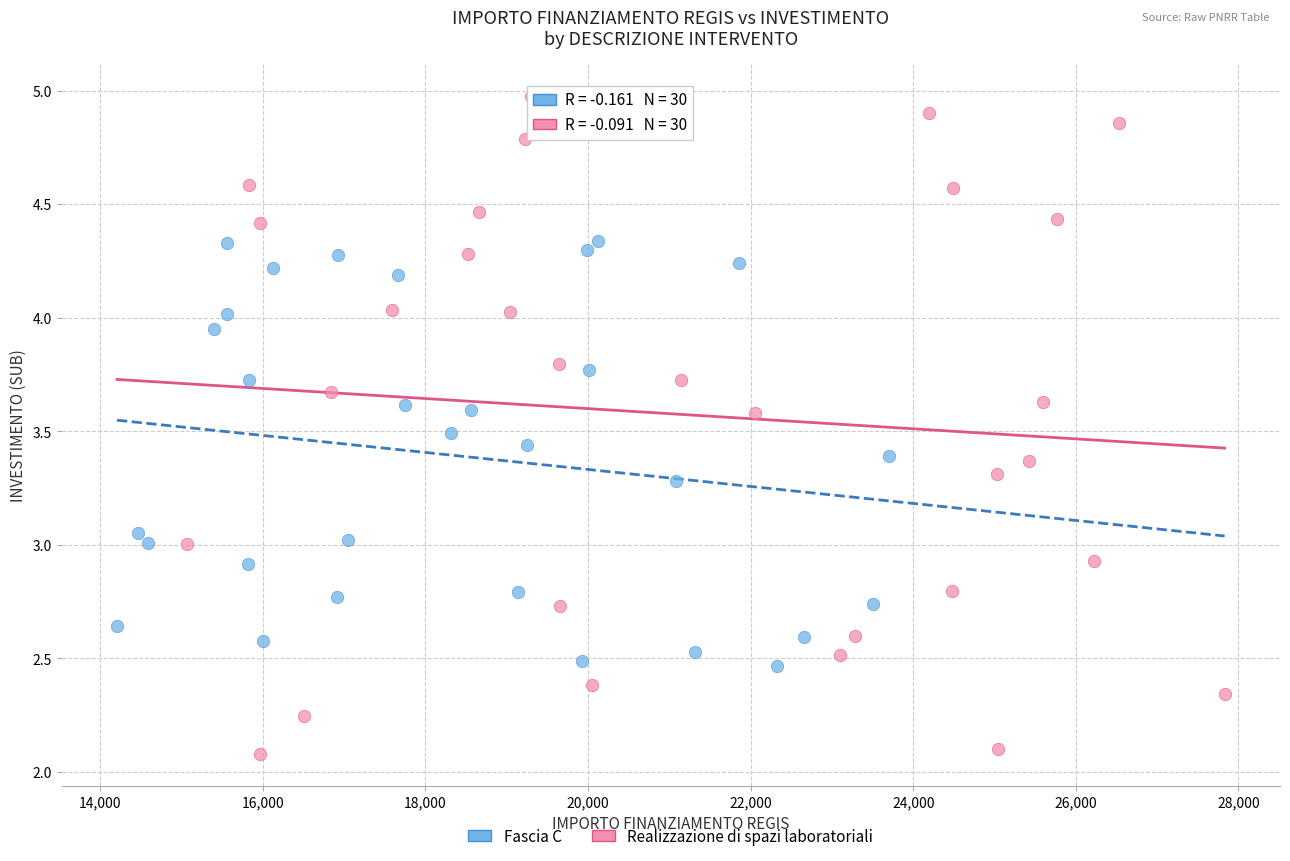

Which series contains the lowest Y value?

Realizzazione di spazi laboratoriali